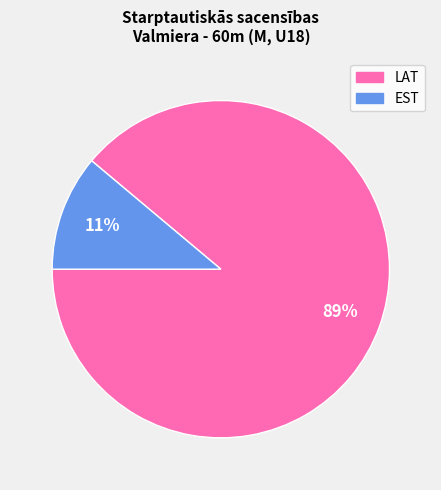

Is there any slice that represents more than half of the pie?

Yes